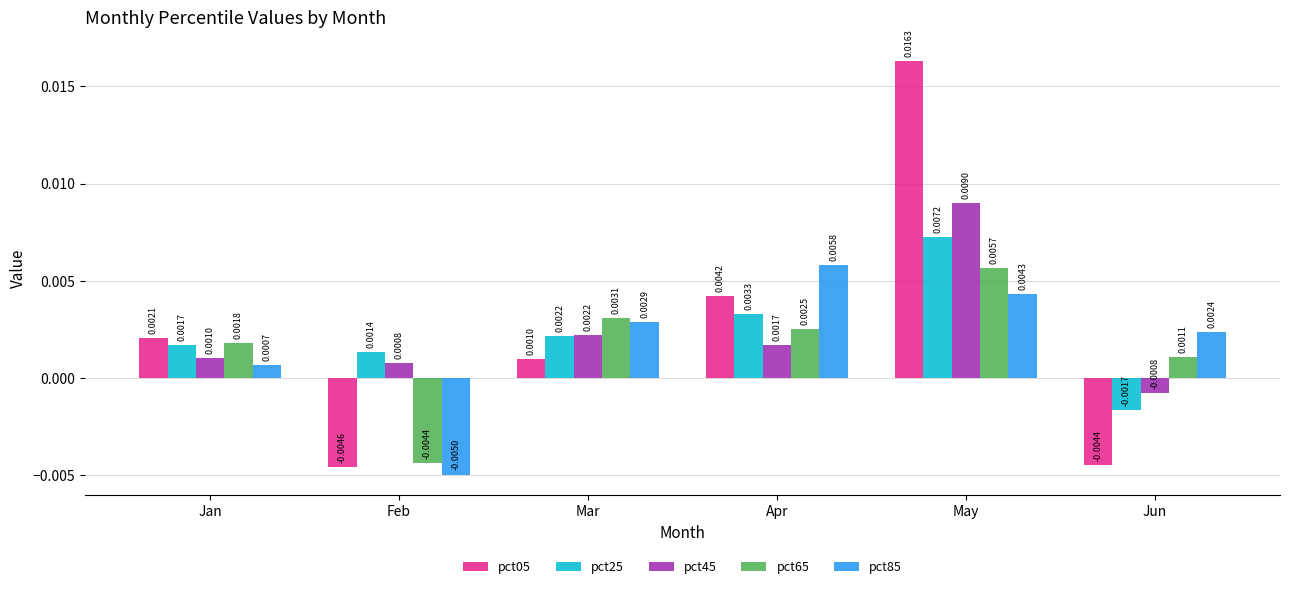

Does the chart contain any negative values?

Yes